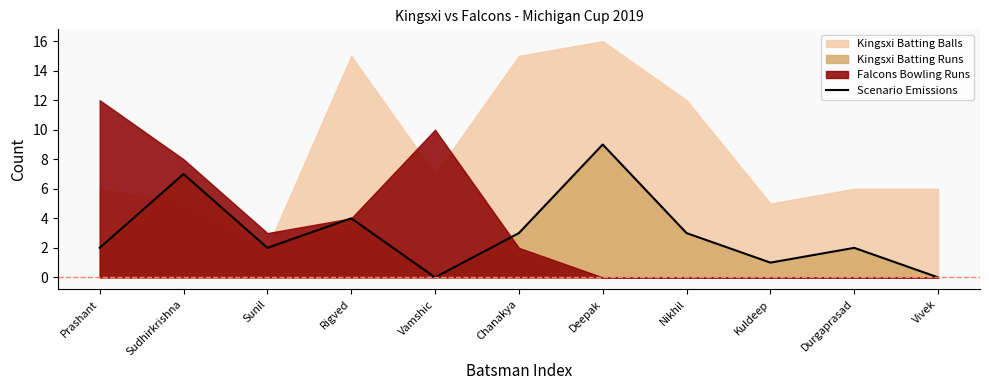

Is it true that Scenario Emissions equals 2 at Rigved?

False